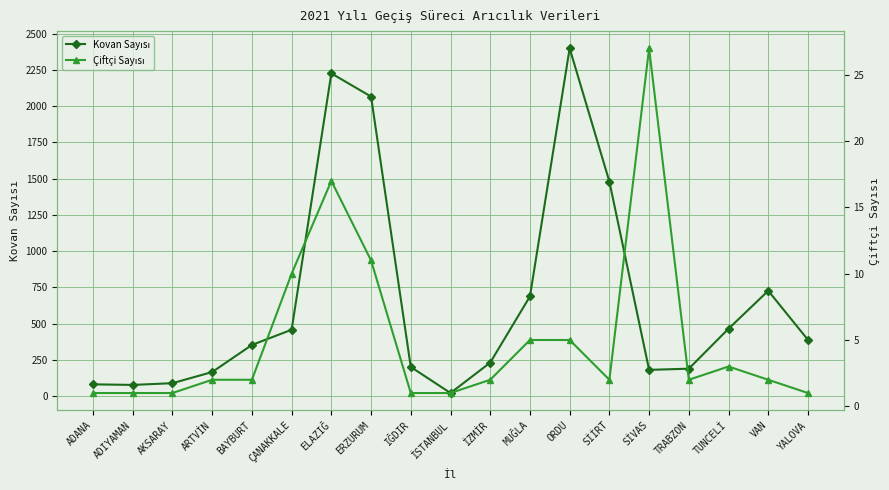

The value of Kovan Sayısı at İZMİR is 119. True or false?

False